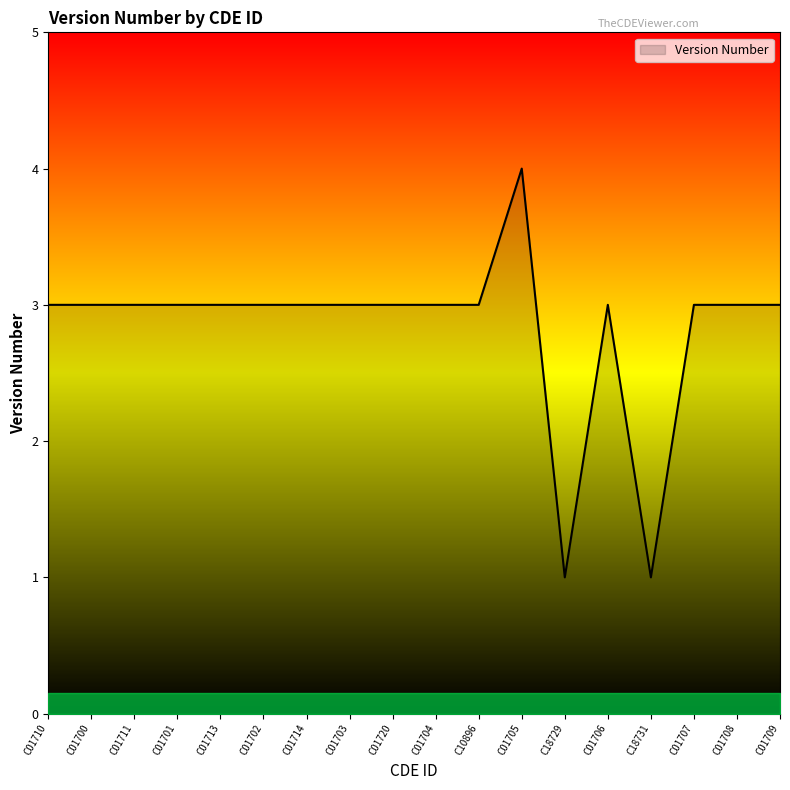

What is the maximum value shown in the chart?

4